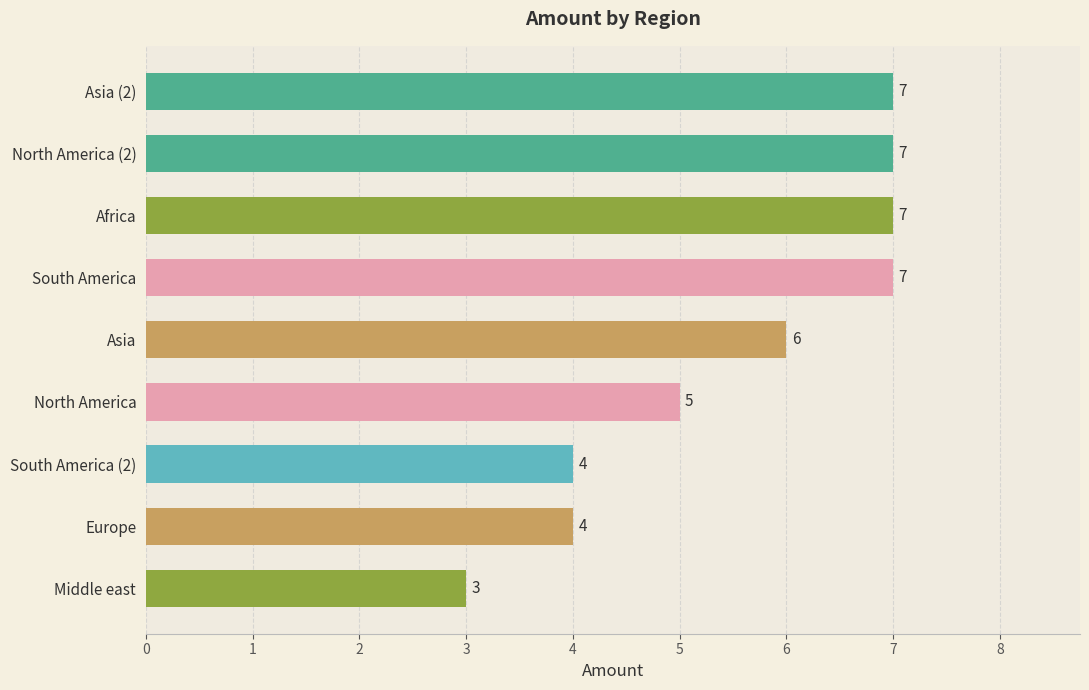

Where is the data nearest to the value 5?

North America